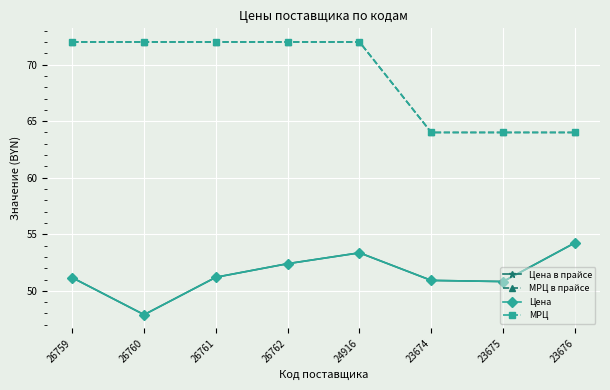

What is the difference between the maximum and second lowest values in the Цена series?

3.4